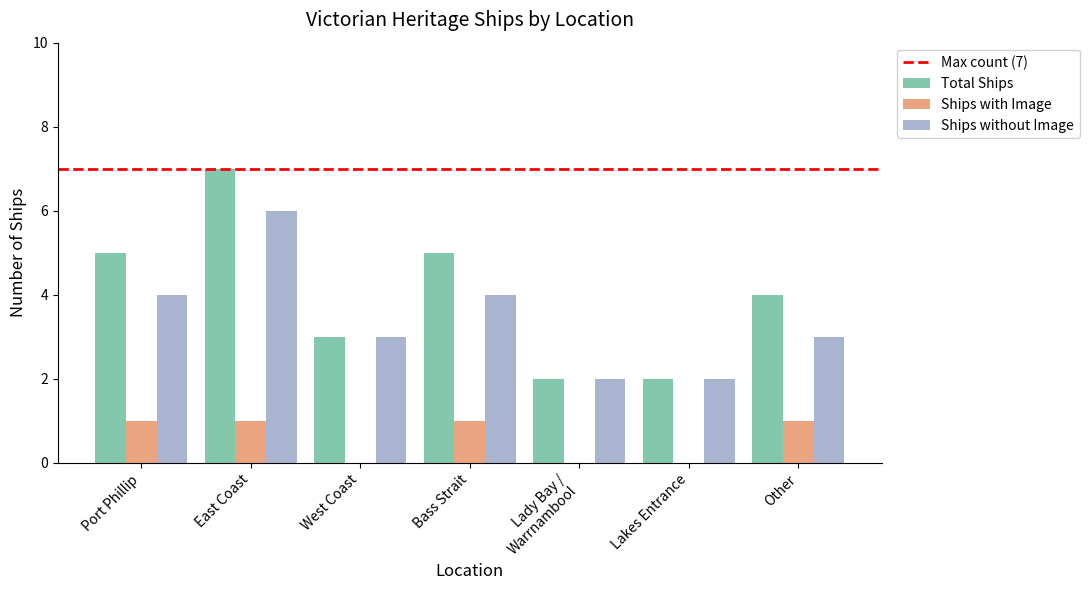

The Ships without Image series shows 6 at East Coast. True or false?

True